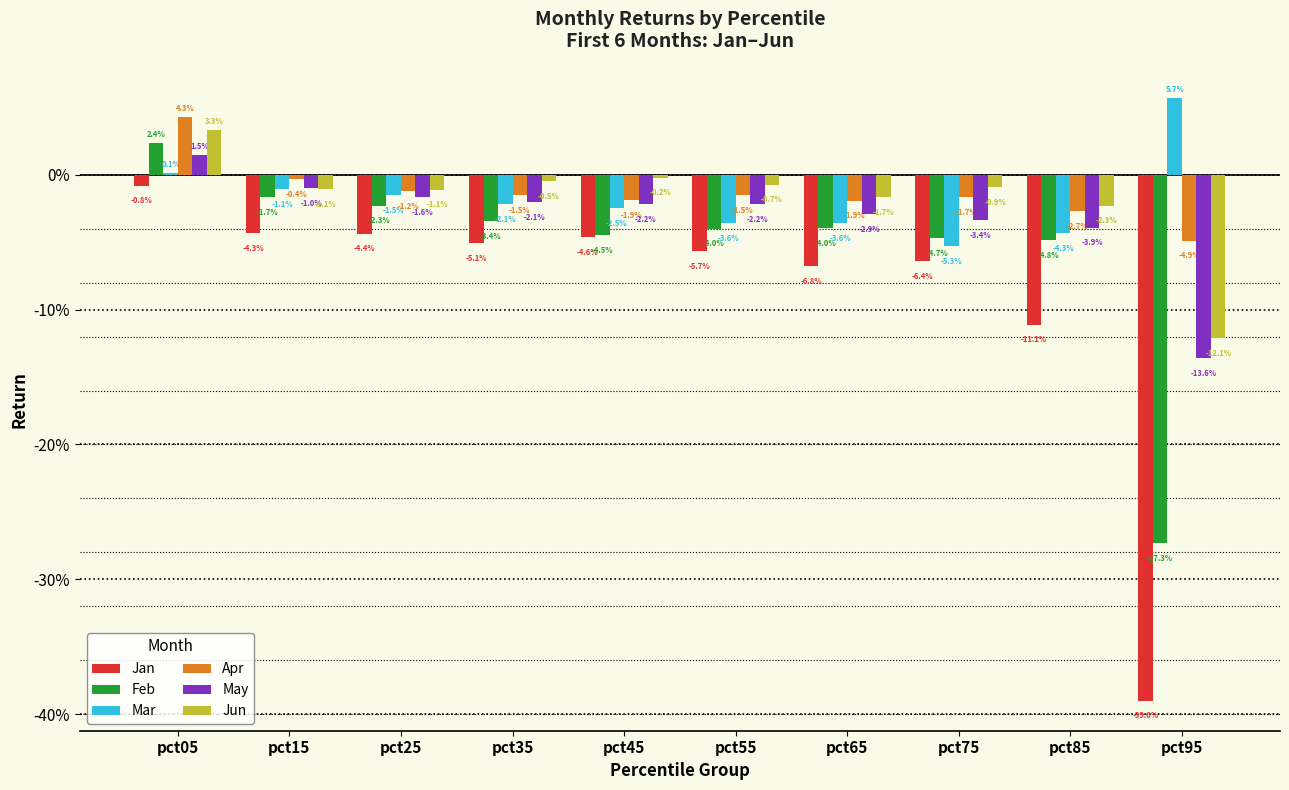

Reading left to right, transcribe all the data shown in this chart.

Jan: -0.0	-0.0	-0.0	-0.1	-0.0	-0.1	-0.1	-0.1	-0.1	-0.4
Feb: 0.0	-0.0	-0.0	-0.0	-0.0	-0.0	-0.0	-0.0	-0.0	-0.3
Mar: 0.0	-0.0	-0.0	-0.0	-0.0	-0.0	-0.0	-0.1	-0.0	0.1
Apr: 0.0	-0.0	-0.0	-0.0	-0.0	-0.0	-0.0	-0.0	-0.0	-0.0
May: 0.0	-0.0	-0.0	-0.0	-0.0	-0.0	-0.0	-0.0	-0.0	-0.1
Jun: 0.0	-0.0	-0.0	-0.0	-0.0	-0.0	-0.0	-0.0	-0.0	-0.1